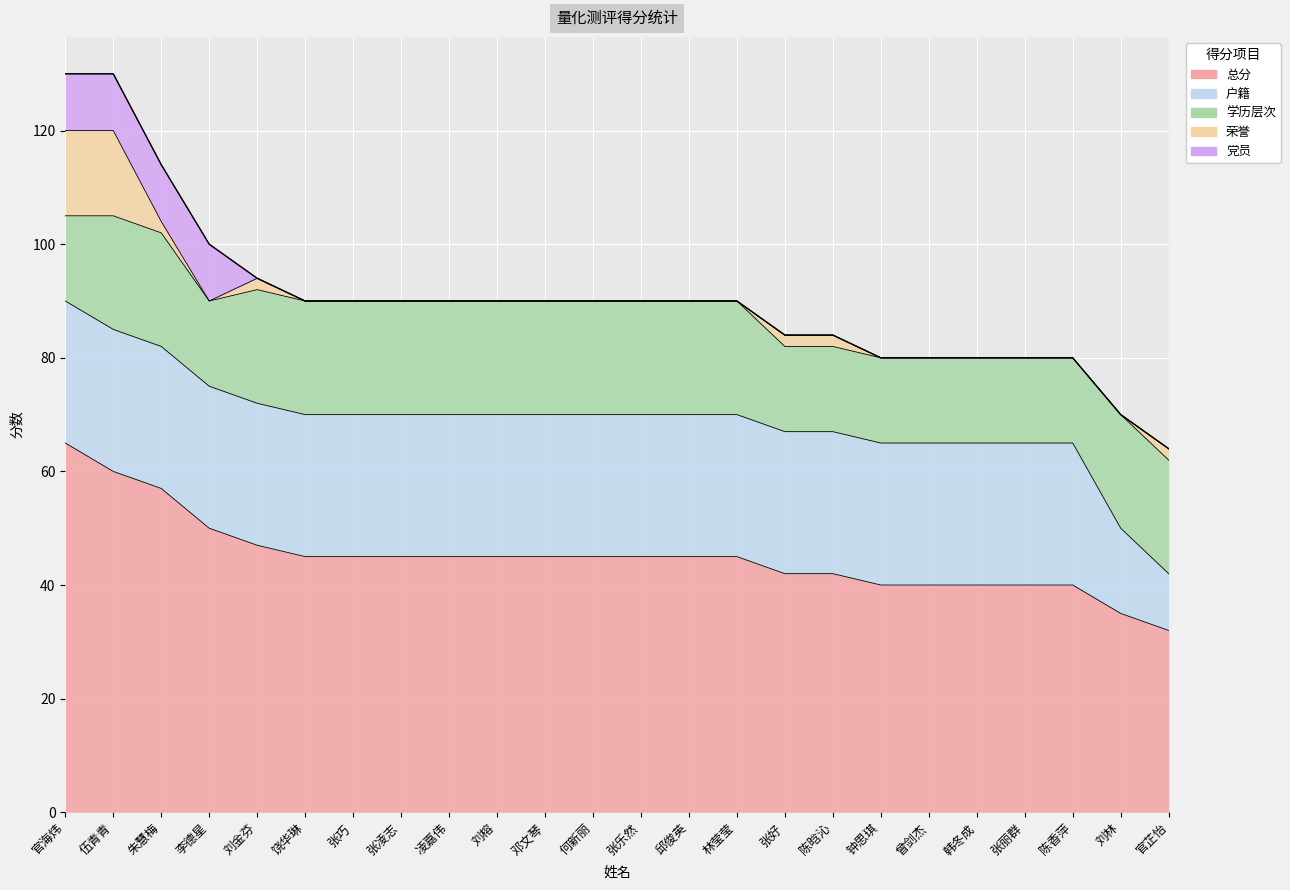

True or false: 荣誉 and 学历层次 intersect in this chart.

False